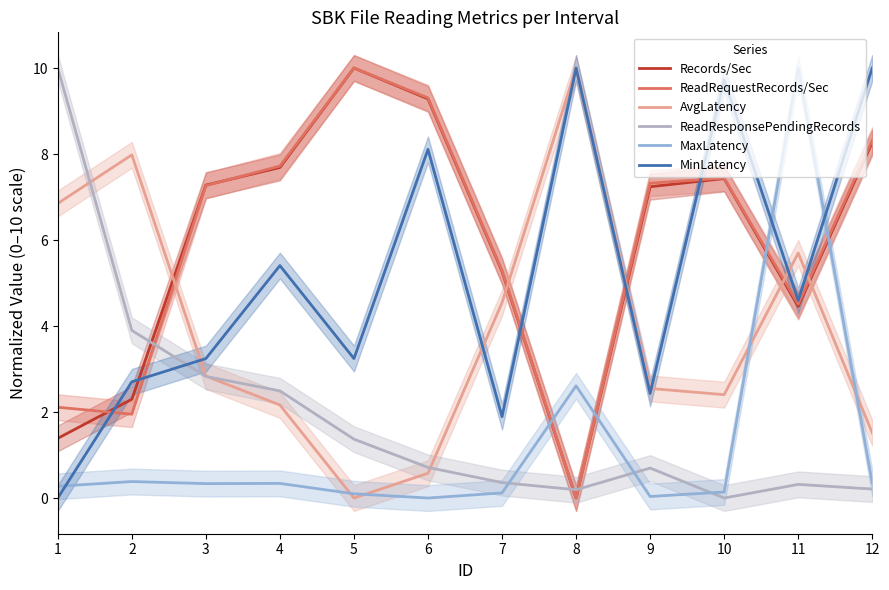

What is the value of the AvgLatency point at the 9th from the left?

2.5